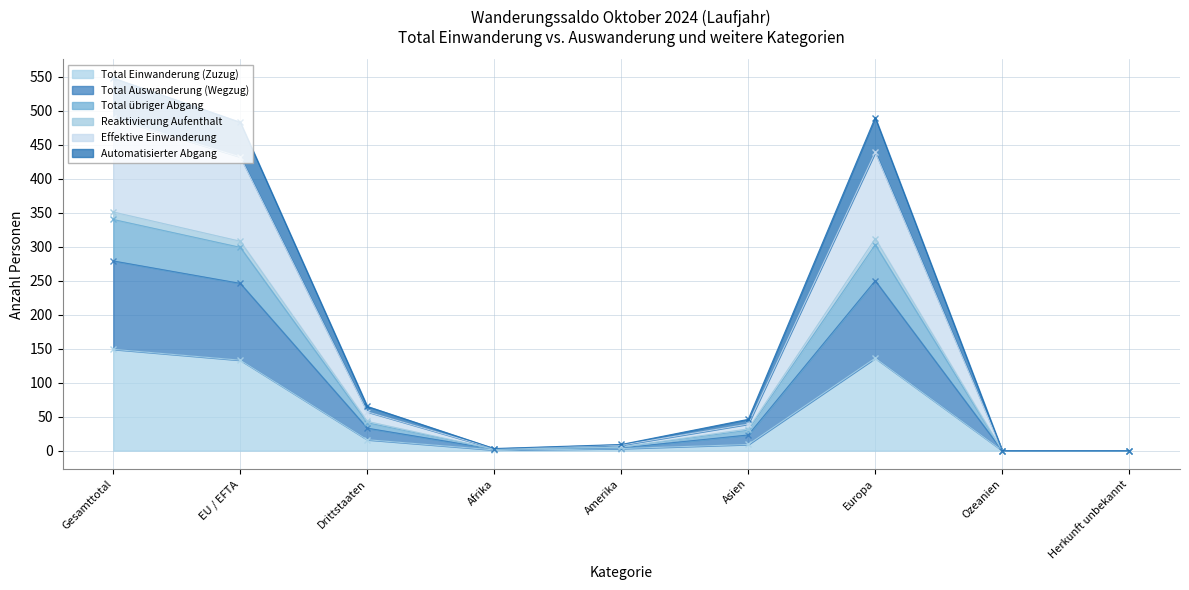

How many data points in Total übriger Abgang are less than 30?

4